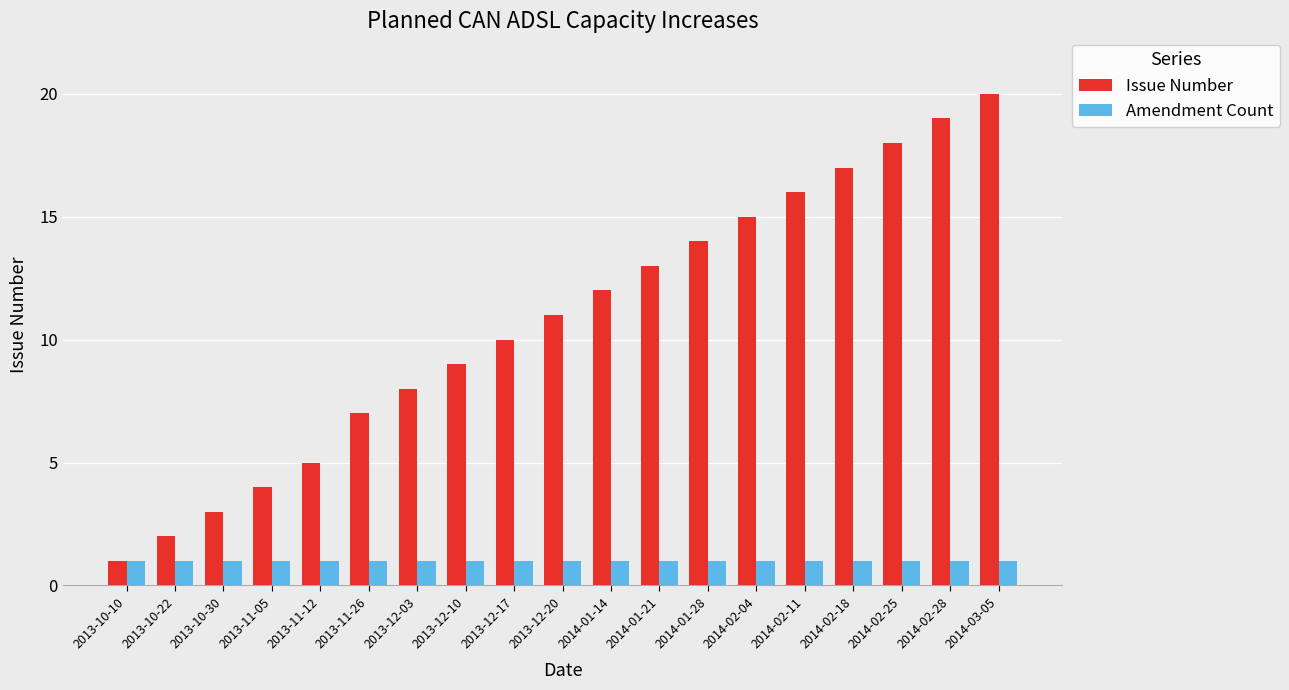

How many categories are shown in the chart?

19